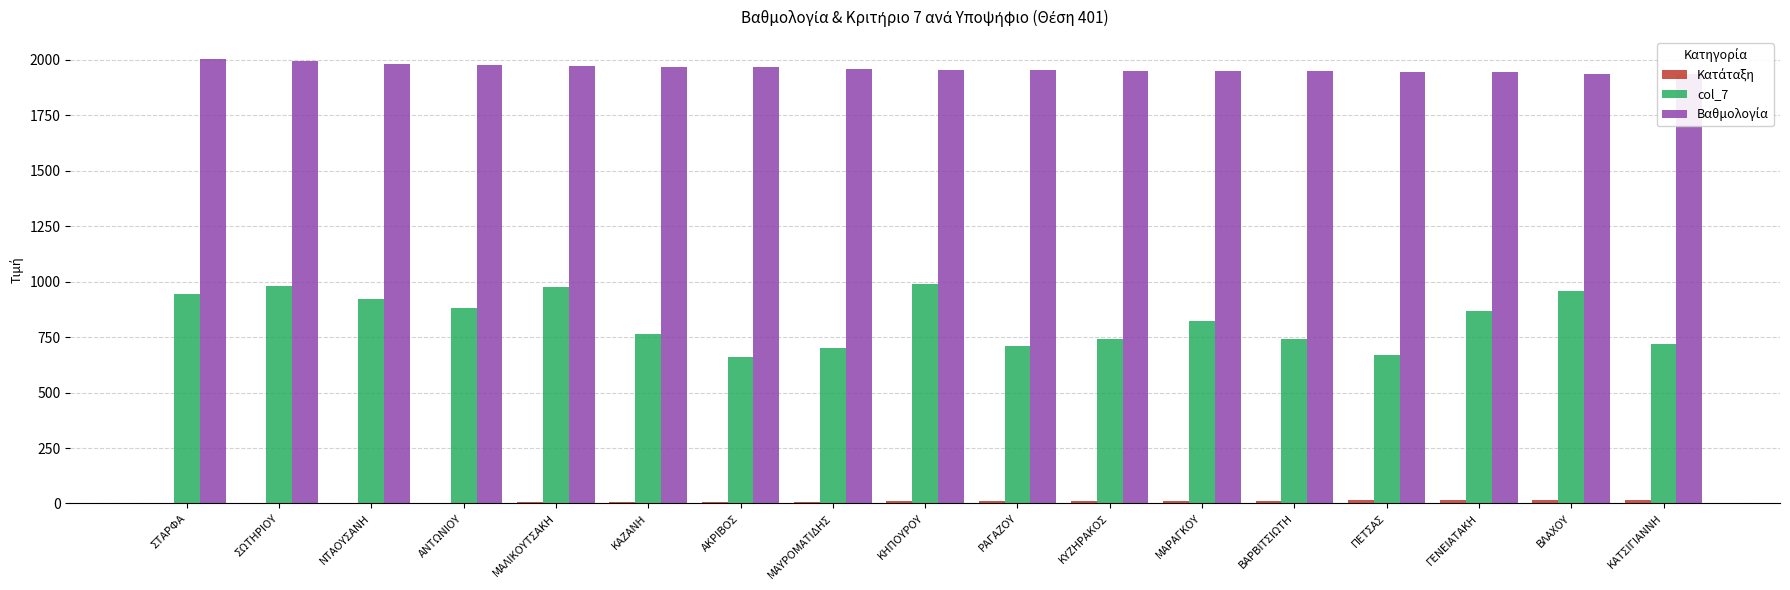

What is the sum of all Κατάταξη values?

153